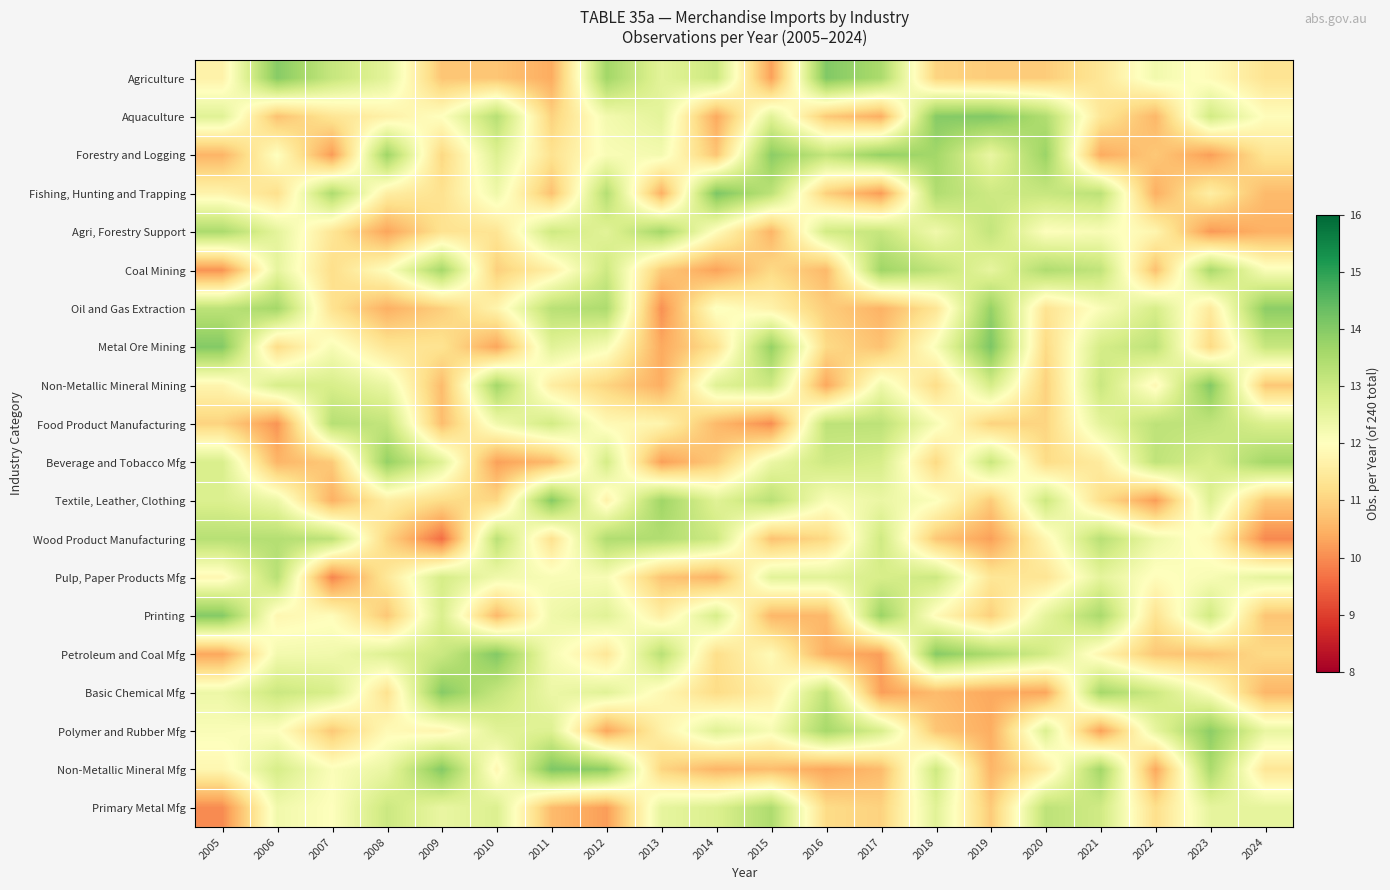

How many series are shown in this chart?

20